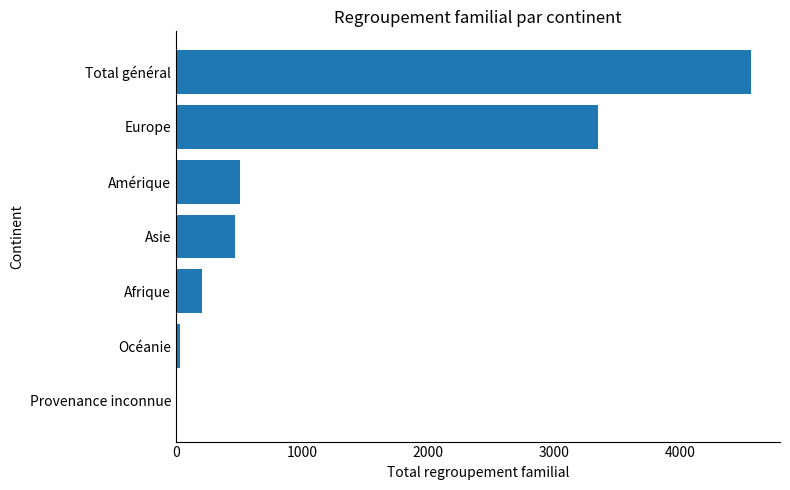

Is it true that the value at Total général is 4565?

True